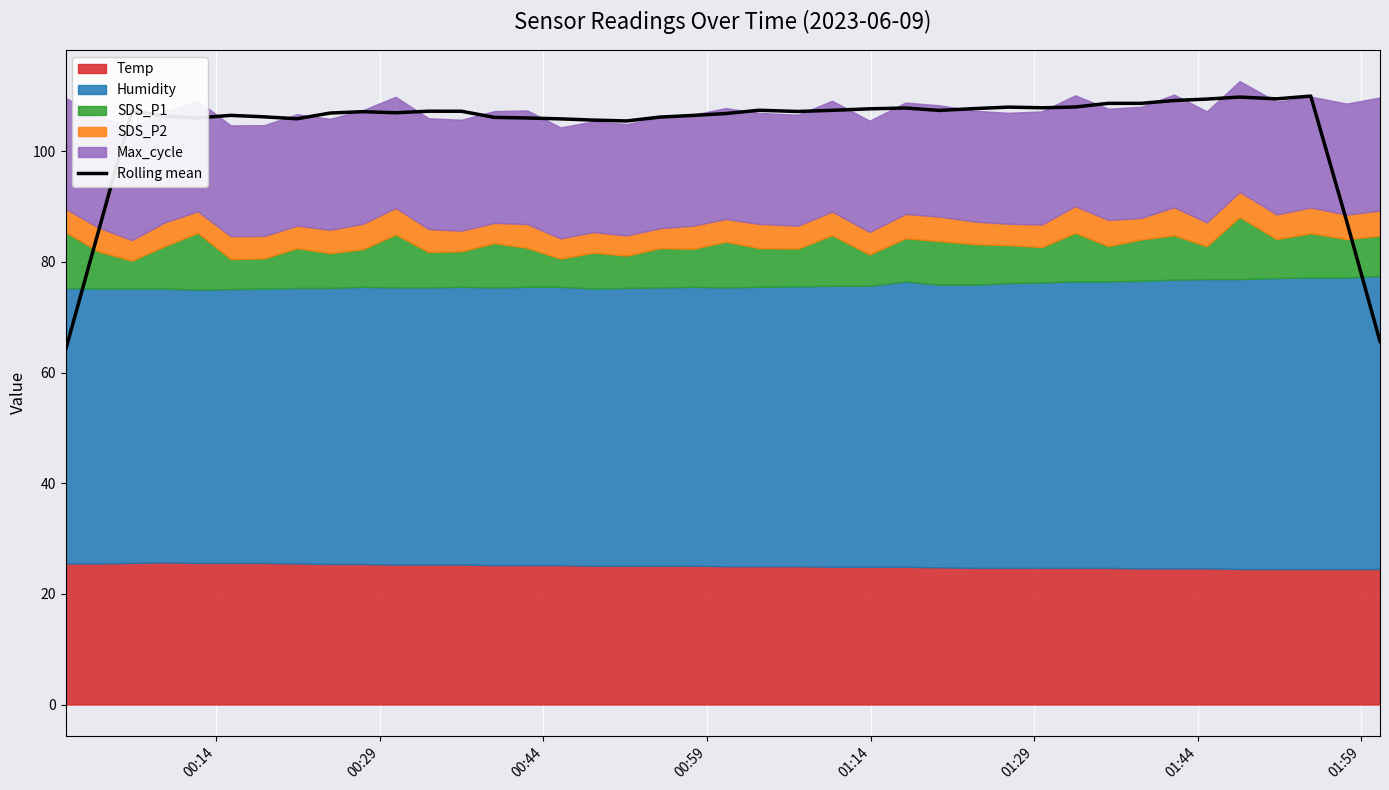

How many values are below 107?

19